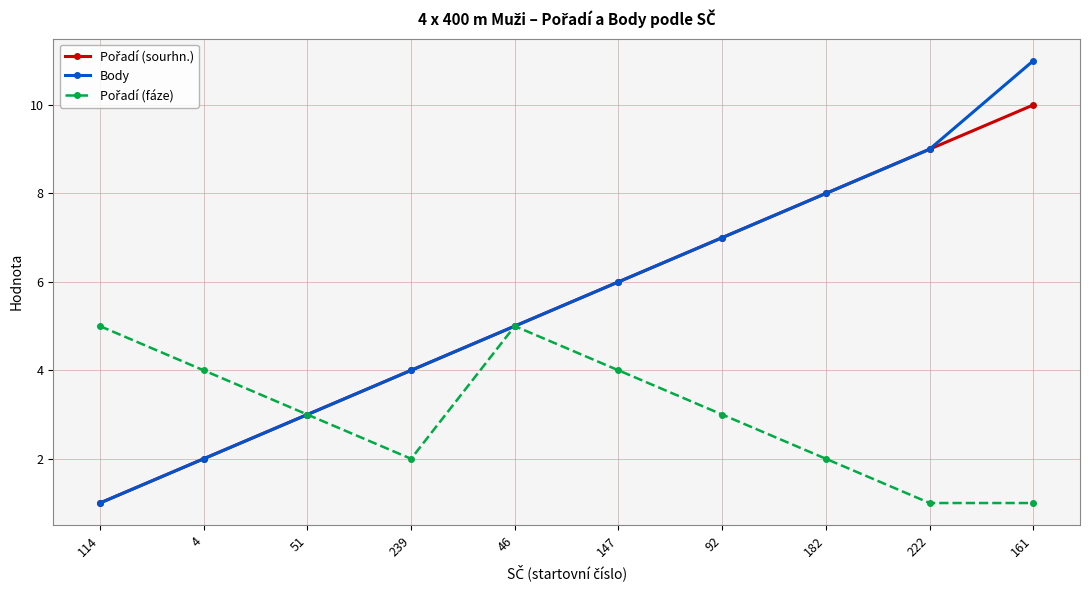

True or false: Body has a value of 7 at 239.

False